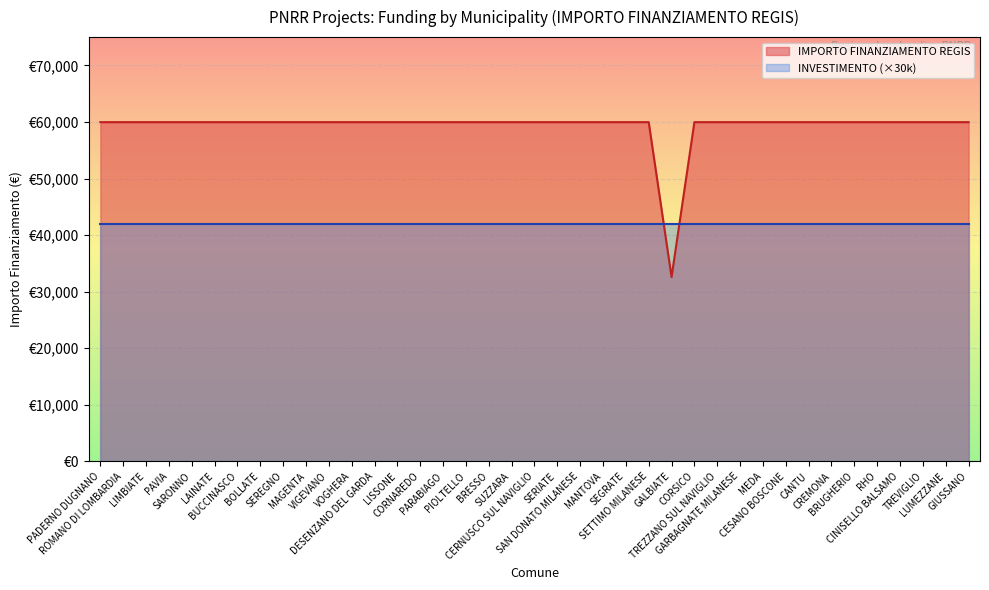

What position from the left is GIUSSANO?

39